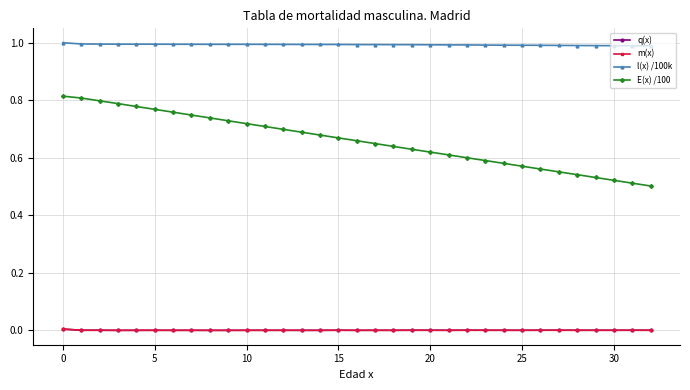

Which series has the largest range (max minus min)?

E(x) /100